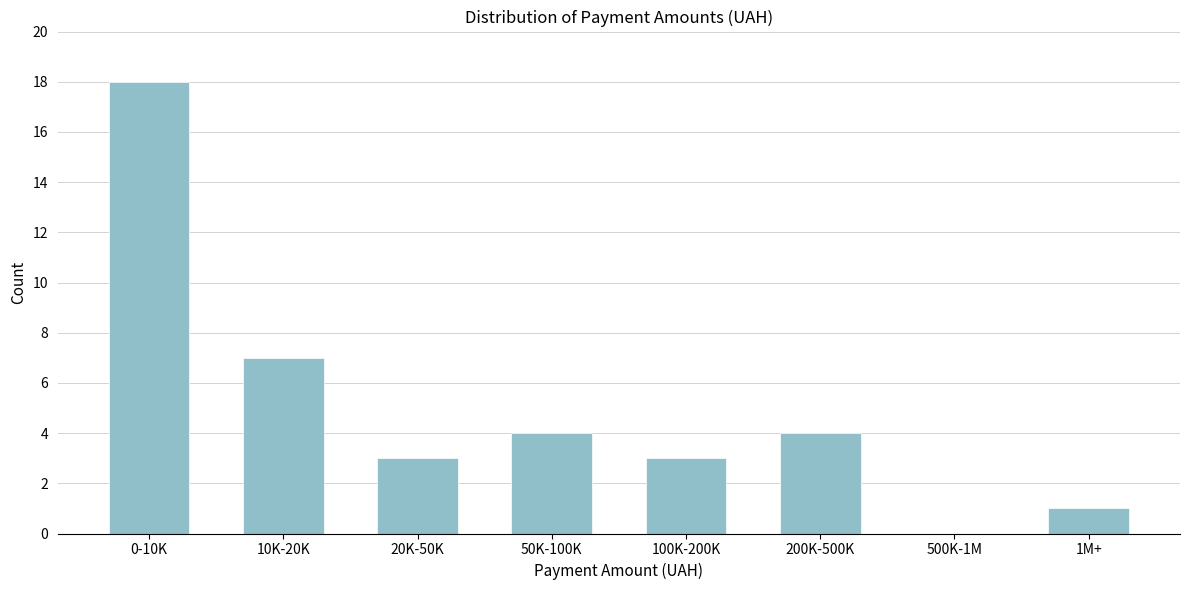

Reading right to left, extract all data points from this chart.

1M+=1	500K-1M=0	200K-500K=4	100K-200K=3	50K-100K=4	20K-50K=3	10K-20K=7	0-10K=18